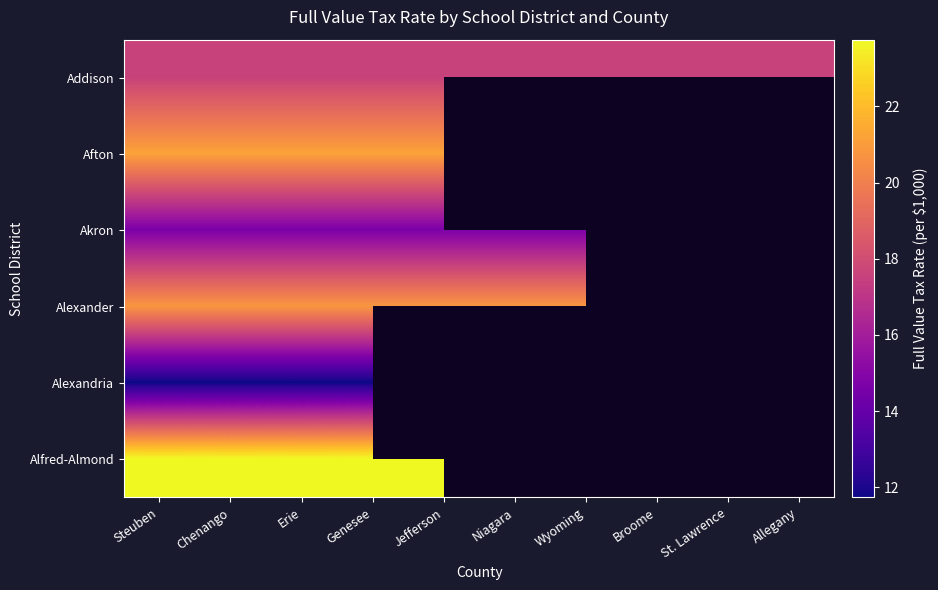

Is it true that Addison equals 26.1 at St. Lawrence?

False